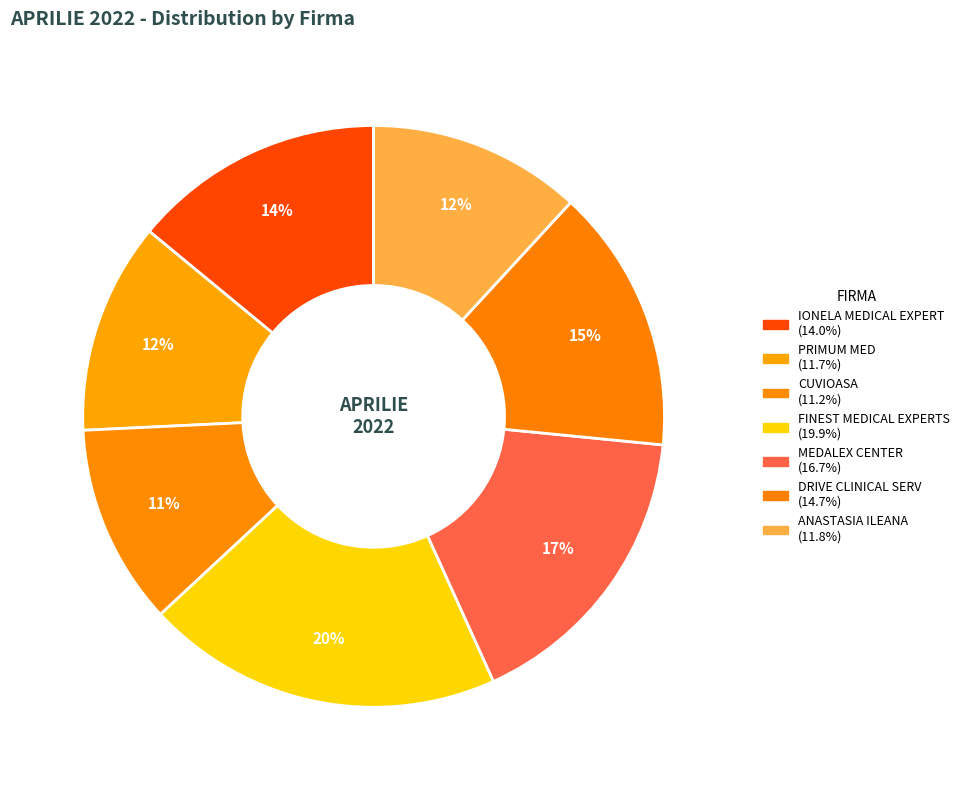

How many slices are in this pie chart?

7